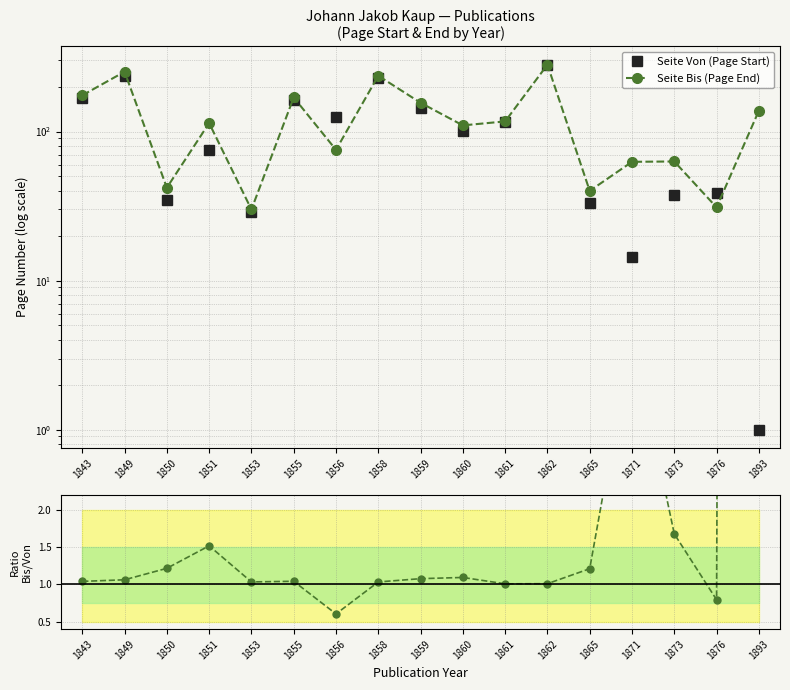

What is the spread (max minus min) of values at 1856?

124.2